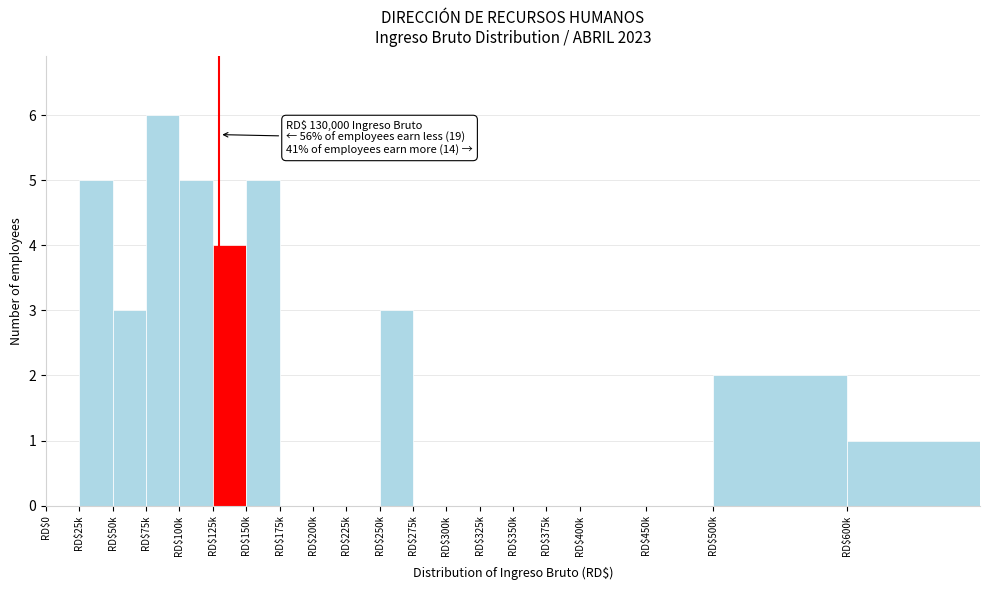

At which category does the chart reach its peak across all series?

RD$75k